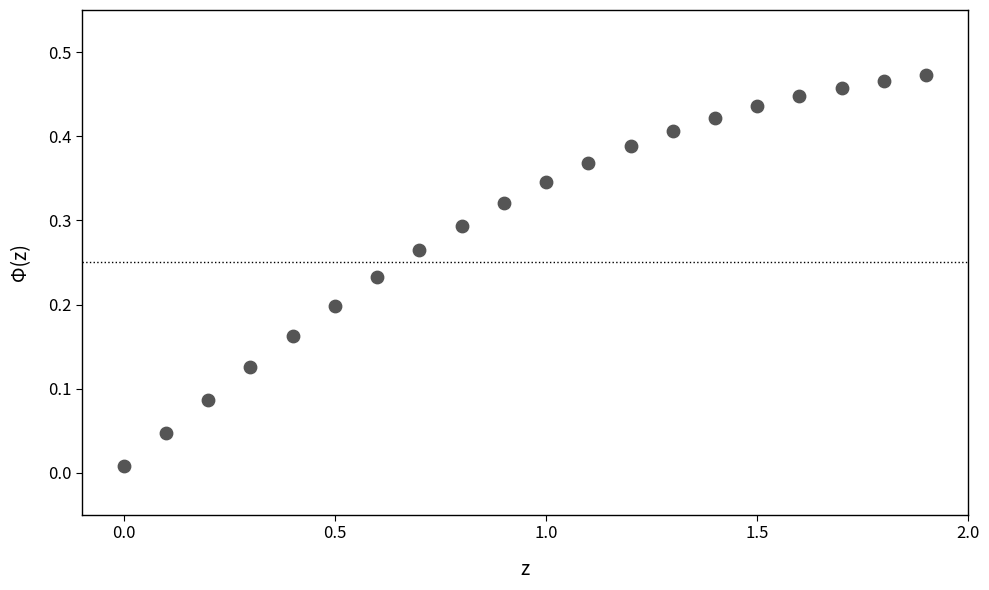

What is the range of X values (max minus min)?

1.9